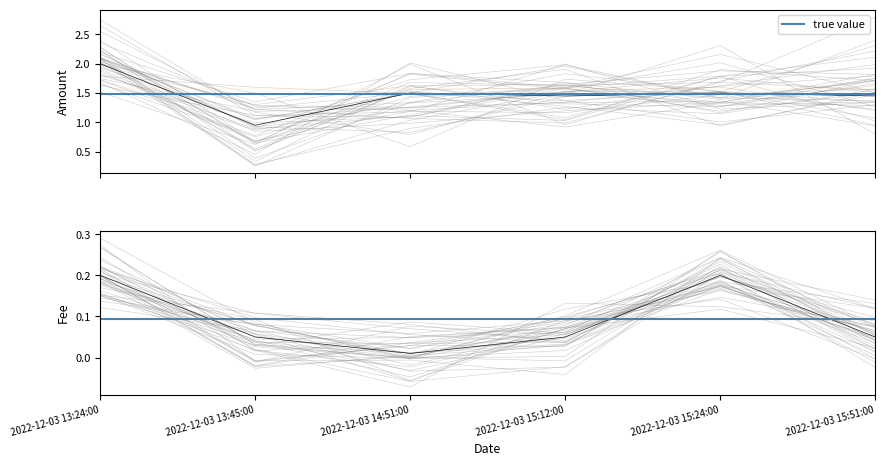

True or false: Fee and Amount cross at least once.

False